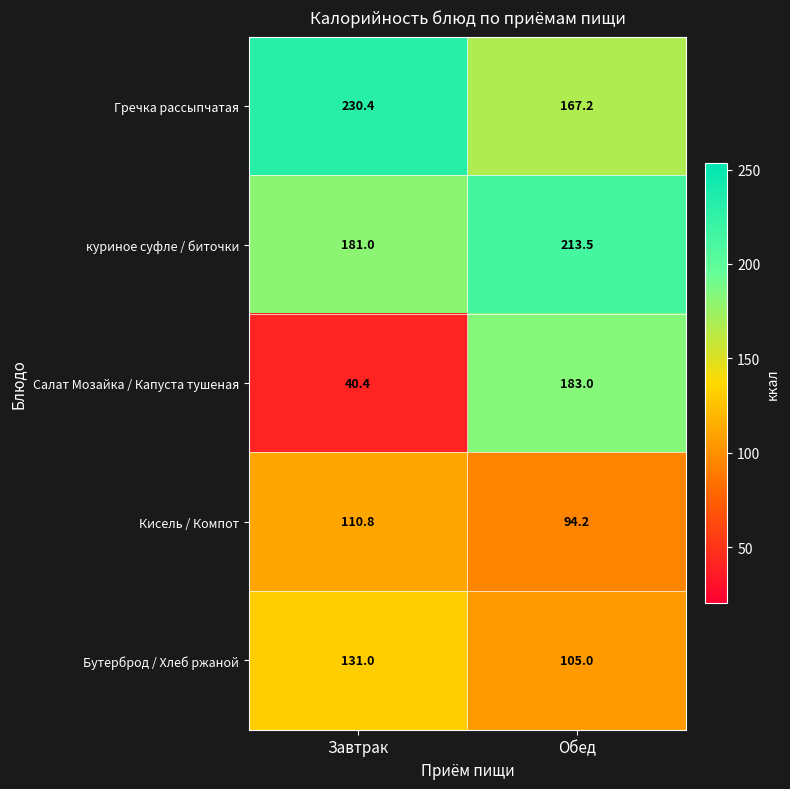

Which series has the largest total across all categories?

Гречка рассыпчатая